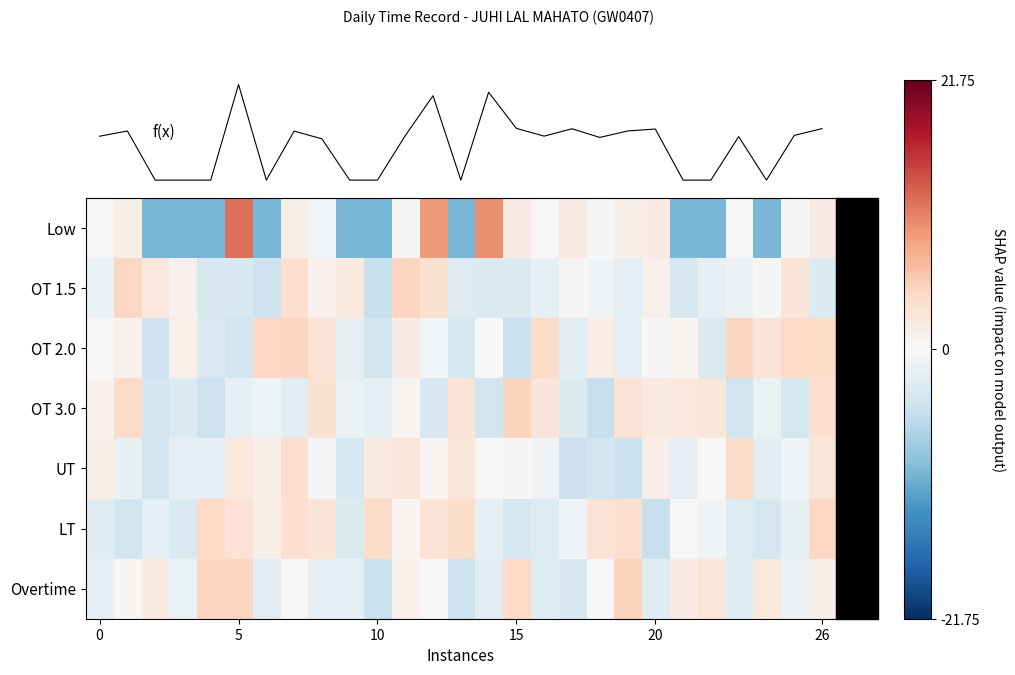

How many data points in OT 2.0 are less than 0?

12